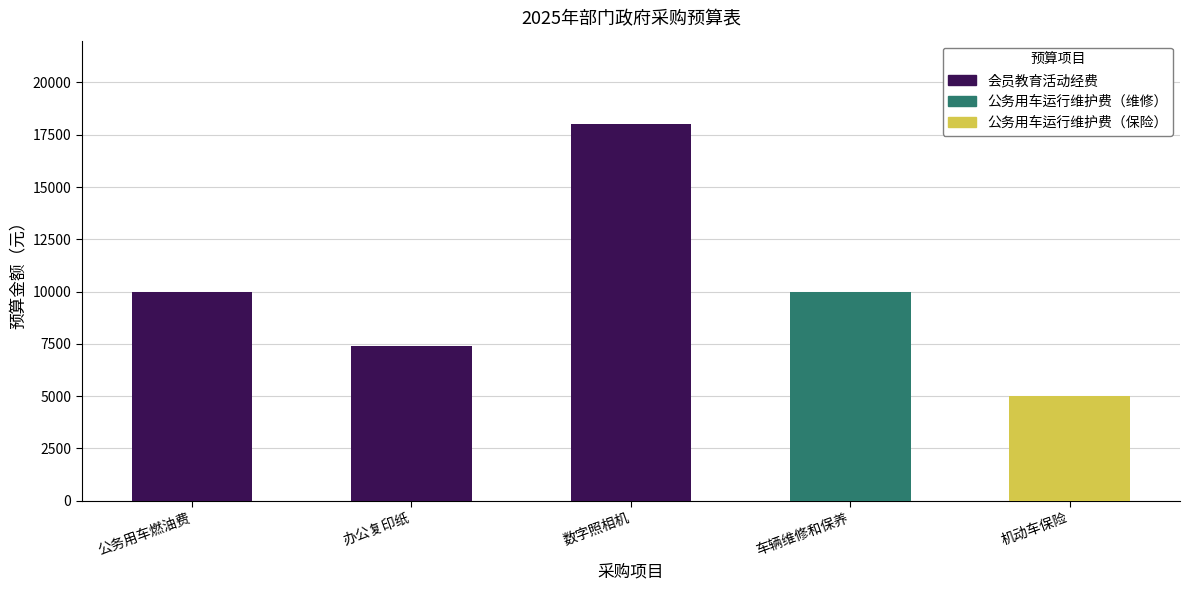

Reading left to right, extract all data points from this chart.

公务用车燃油费=10000	办公复印纸=7400	数字照相机=18000	车辆维修和保养=10000	机动车保险=5000